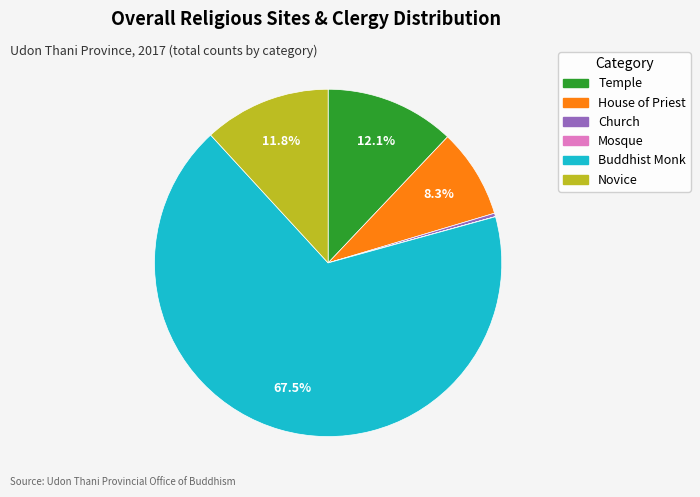

What is the total percentage of Buddhist Monk and House of Priest?

75.8%